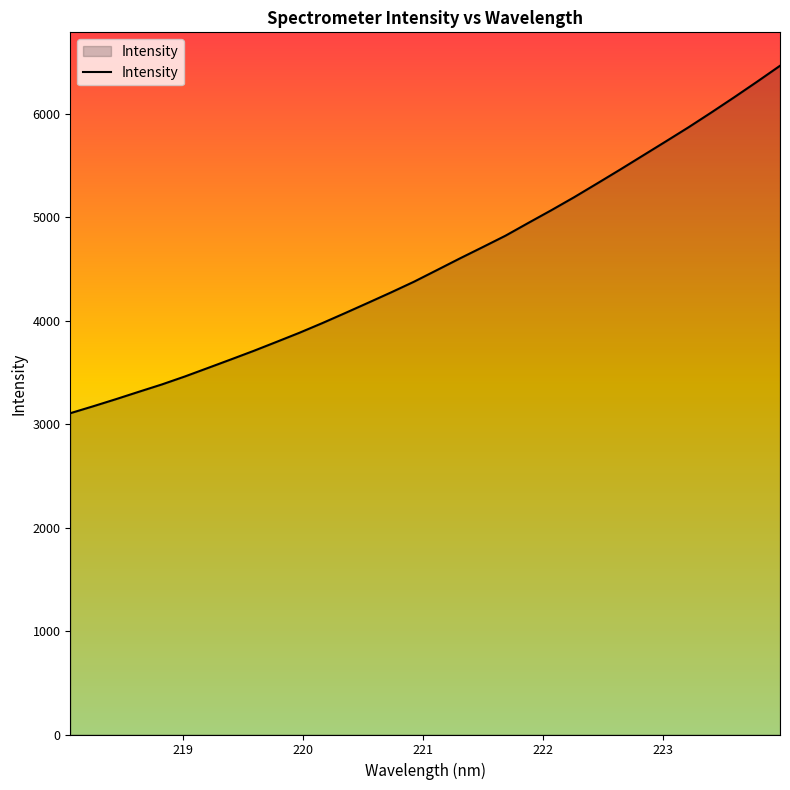

Reading left to right, what are all the values shown in this chart?

3106.4	3173.4	3242.6	3314.2	3384.8	3461.6	3543.3	3625.5	3708.8	3795.9	3884.1	3977.6	4075.0	4174.1	4274.2	4377.5	4489.5	4602.1	4711.8	4822.7	4946.5	5068.7	5194.7	5327.0	5460.5	5596.8	5733.2	5870.8	6014.5	6161.4	6311.9	6465.6